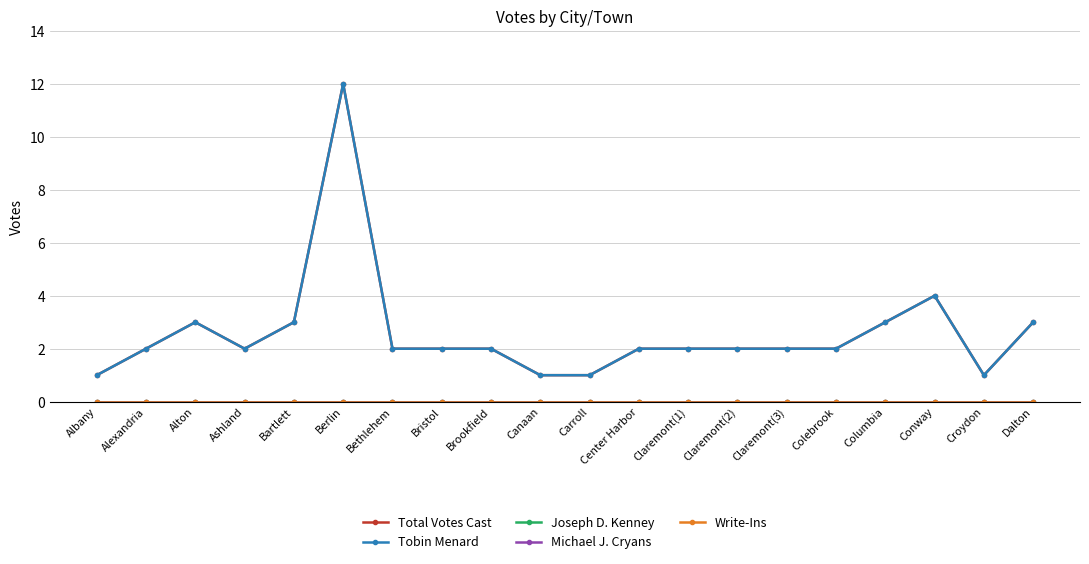

True or false: Tobin Menard and Michael J. Cryans cross at least once.

False